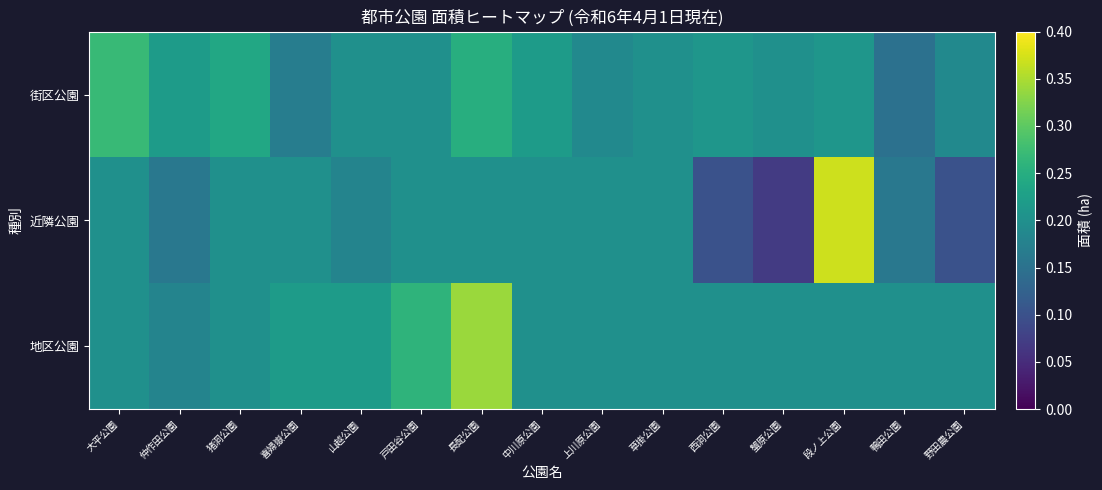

How many series are shown in this chart?

3